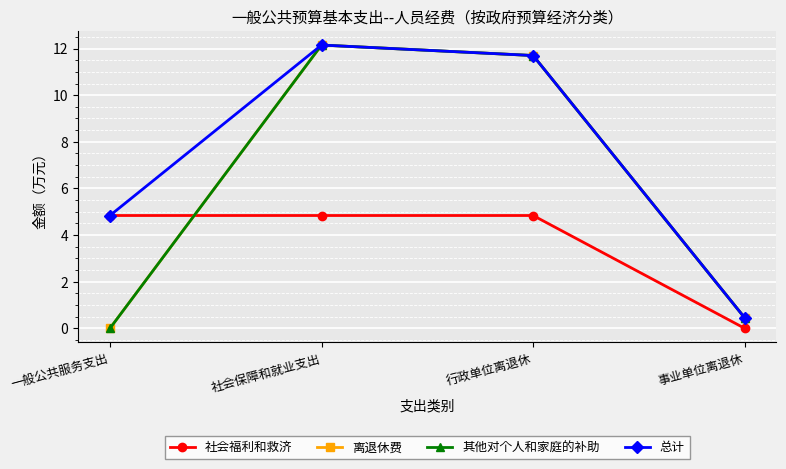

How many interior local peaks does the 总计 series have?

1